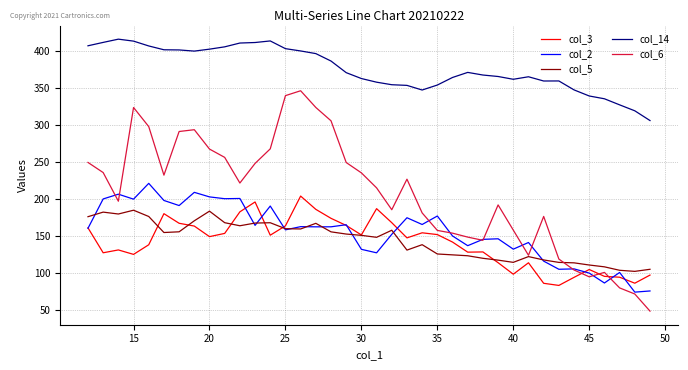

Which series has the widest spread of values?

col_6